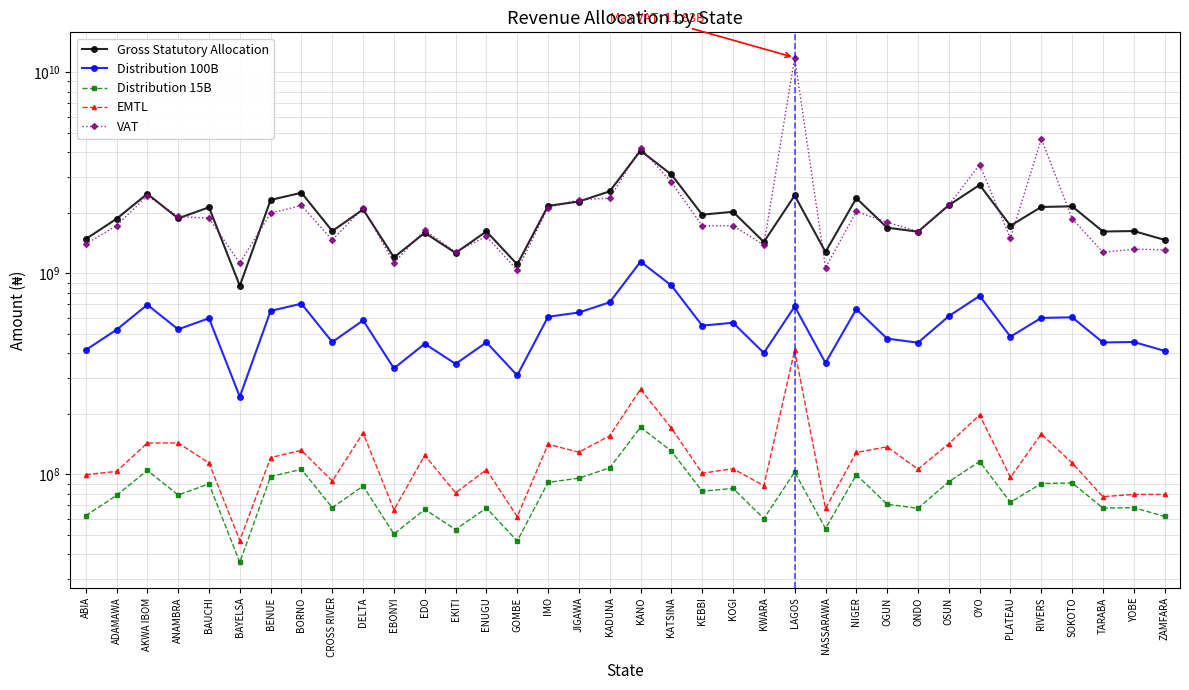

Count the number of categories in the chart.

36